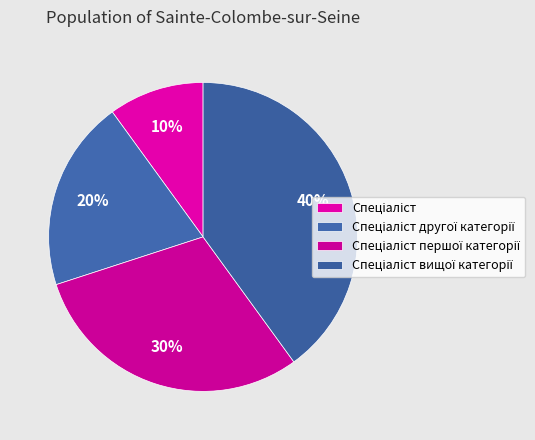

Count the number of slices in the pie.

4